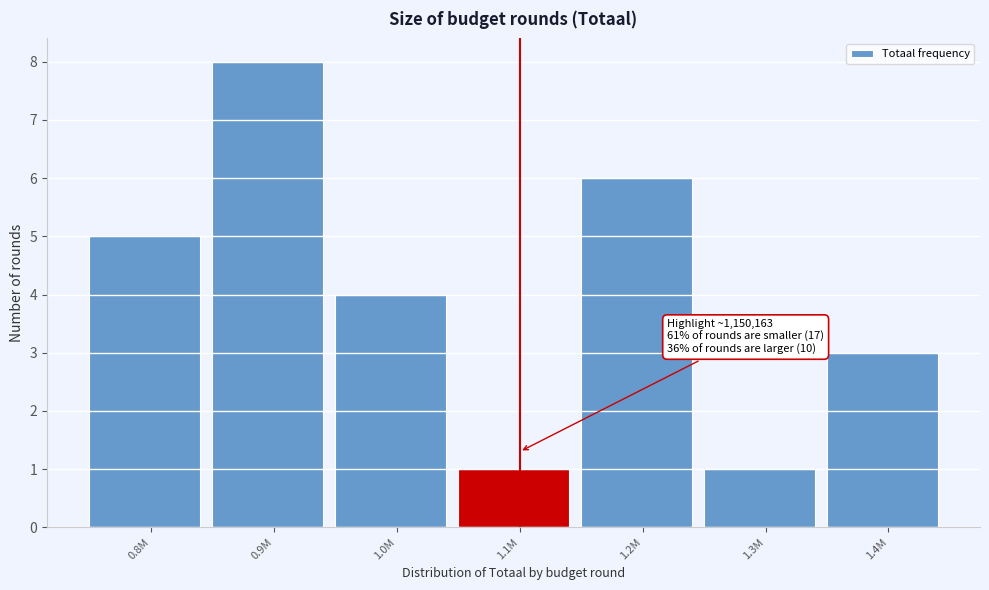

Reading left to right, what are all the values shown in this chart?

0.8M=5	0.9M=8	1.0M=4	1.1M=1	1.2M=6	1.3M=1	1.4M=3